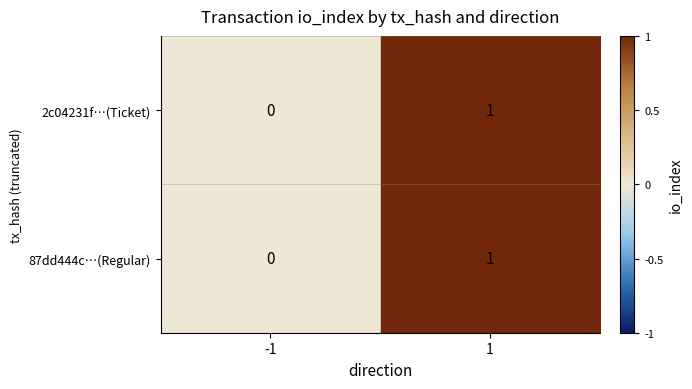

Rank the categories by 2c04231f…(Ticket) value from highest to lowest.

1, -1